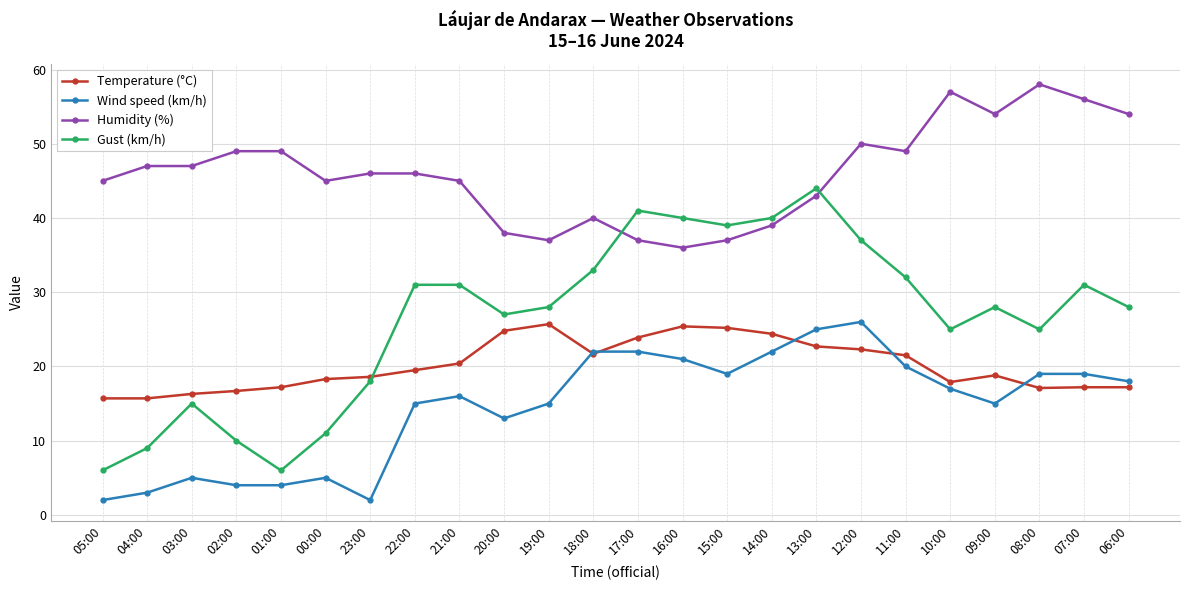

What is the difference between the second highest and second lowest values in the Wind speed (km/h) series?

23.0